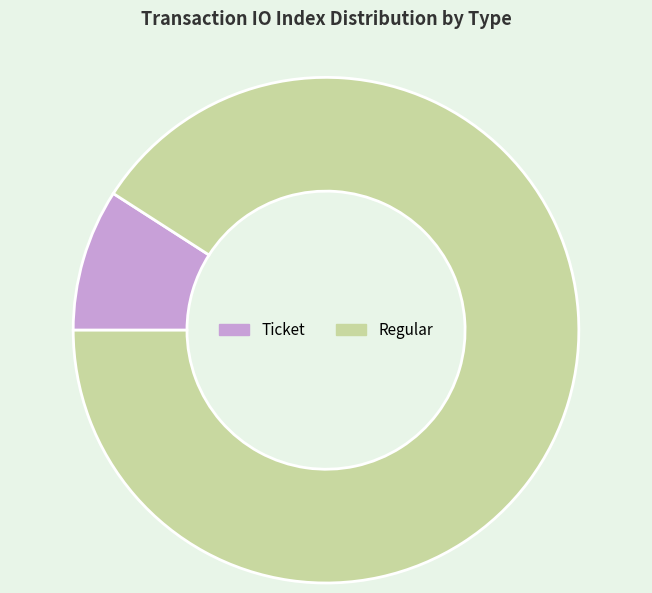

What is the smallest slice in the pie chart?

Ticket